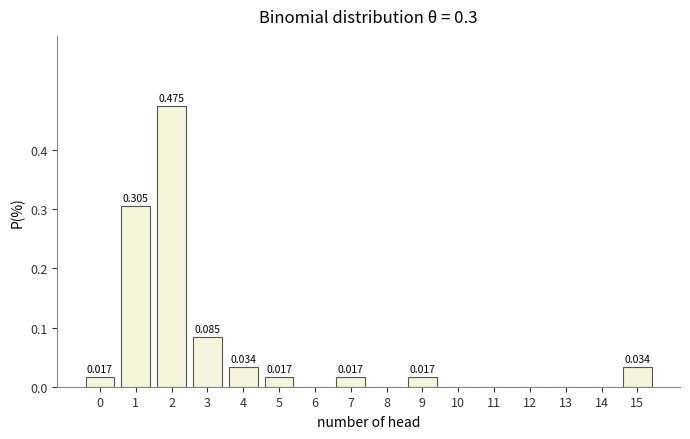

Which range on the x-axis has the tallest bar?

1.5 to 2.5